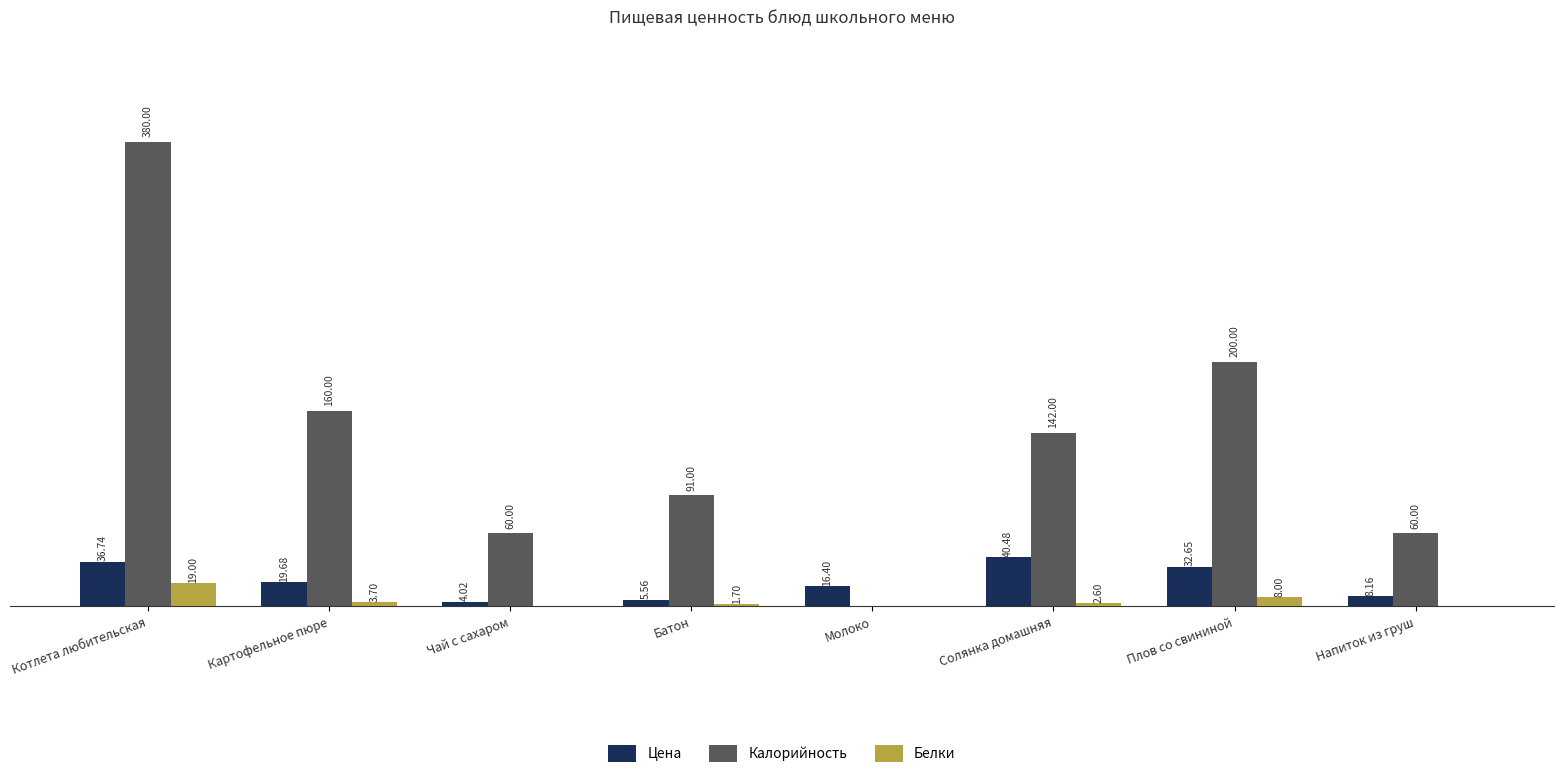

Where is Калорийность nearest to the value 190?

Плов со свининой